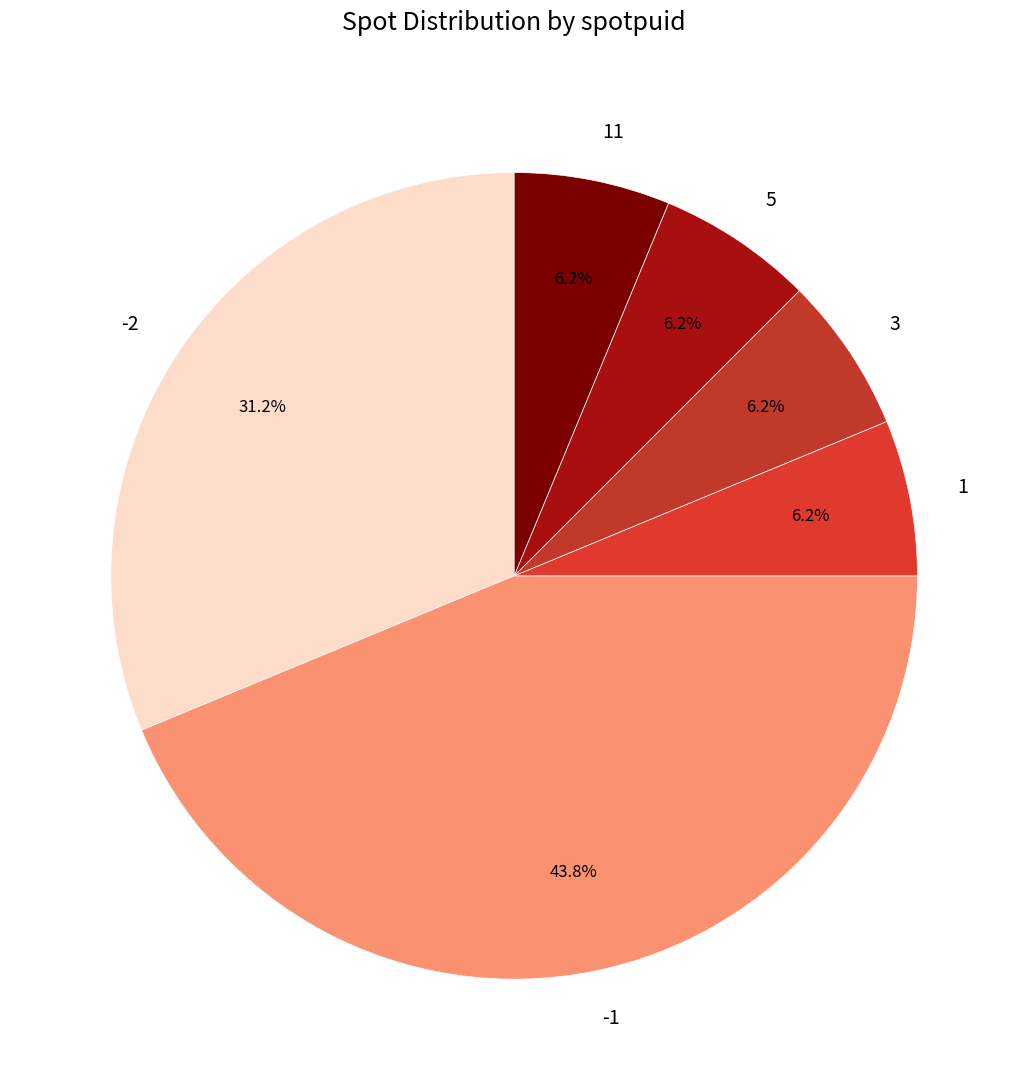

Count the number of slices in the pie.

6